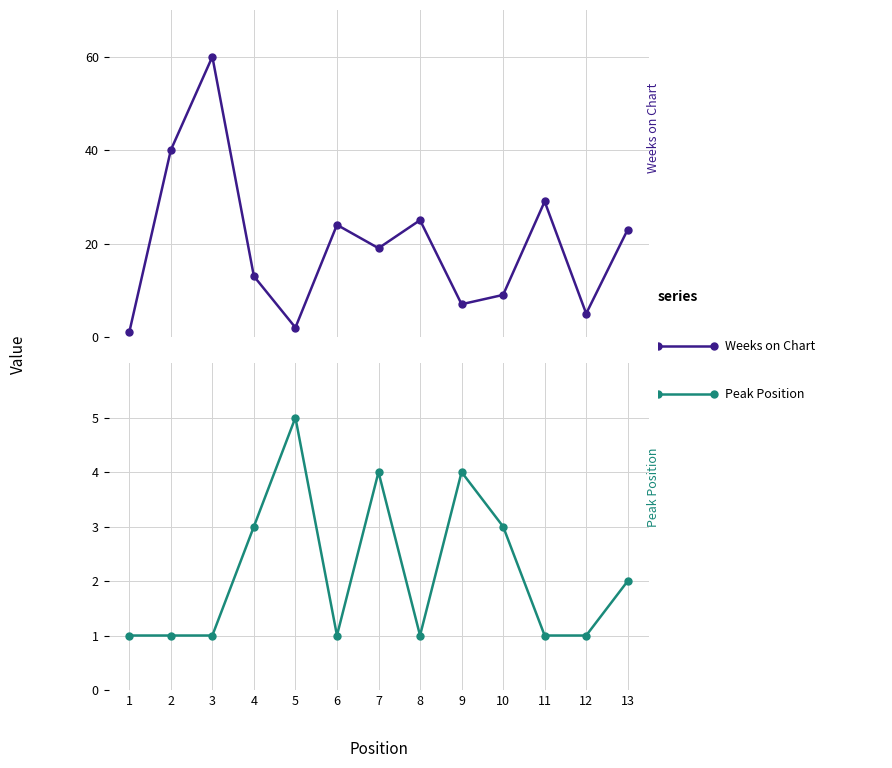

At which label does Peak Position reach its minimum?

1